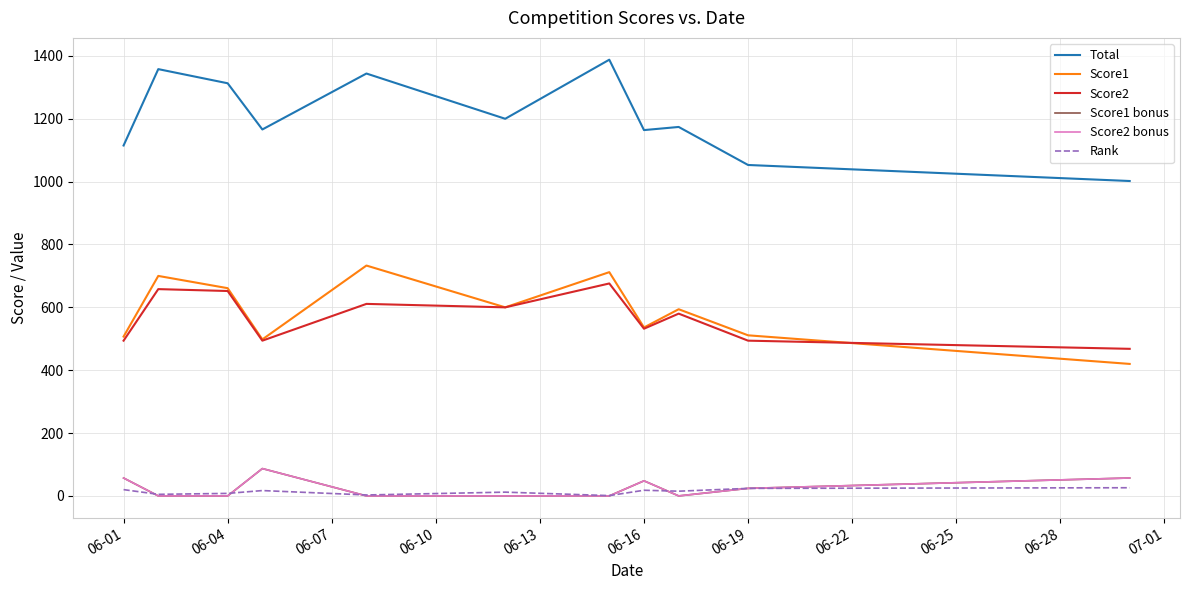

Is this an area chart (filled region under the line)?

No